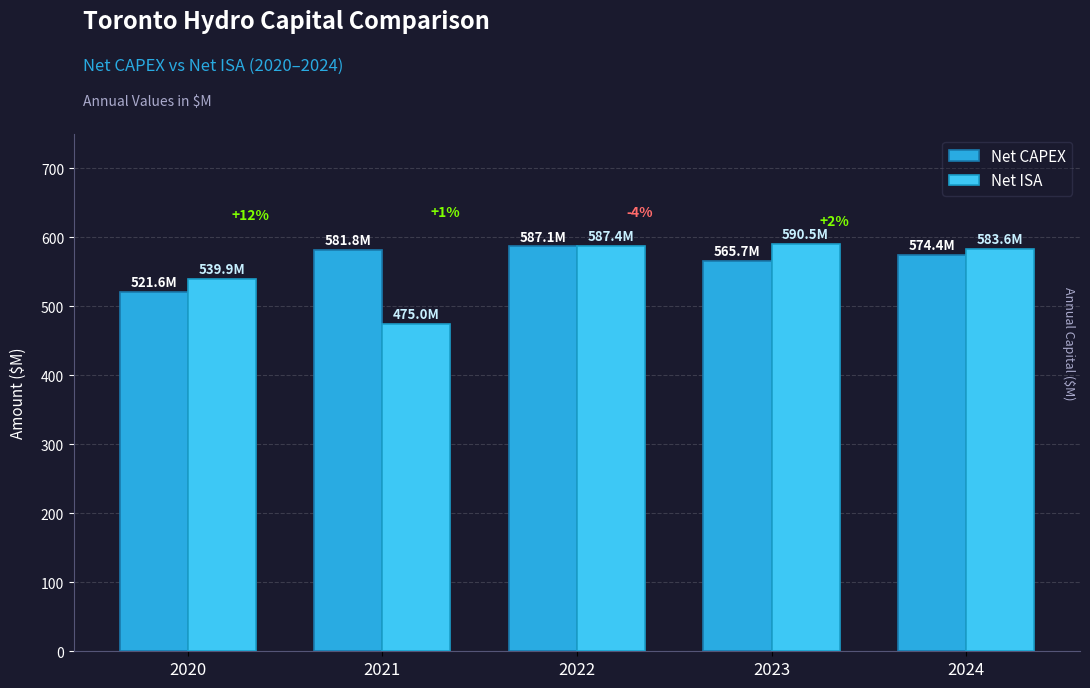

How many data points does each series have?

5